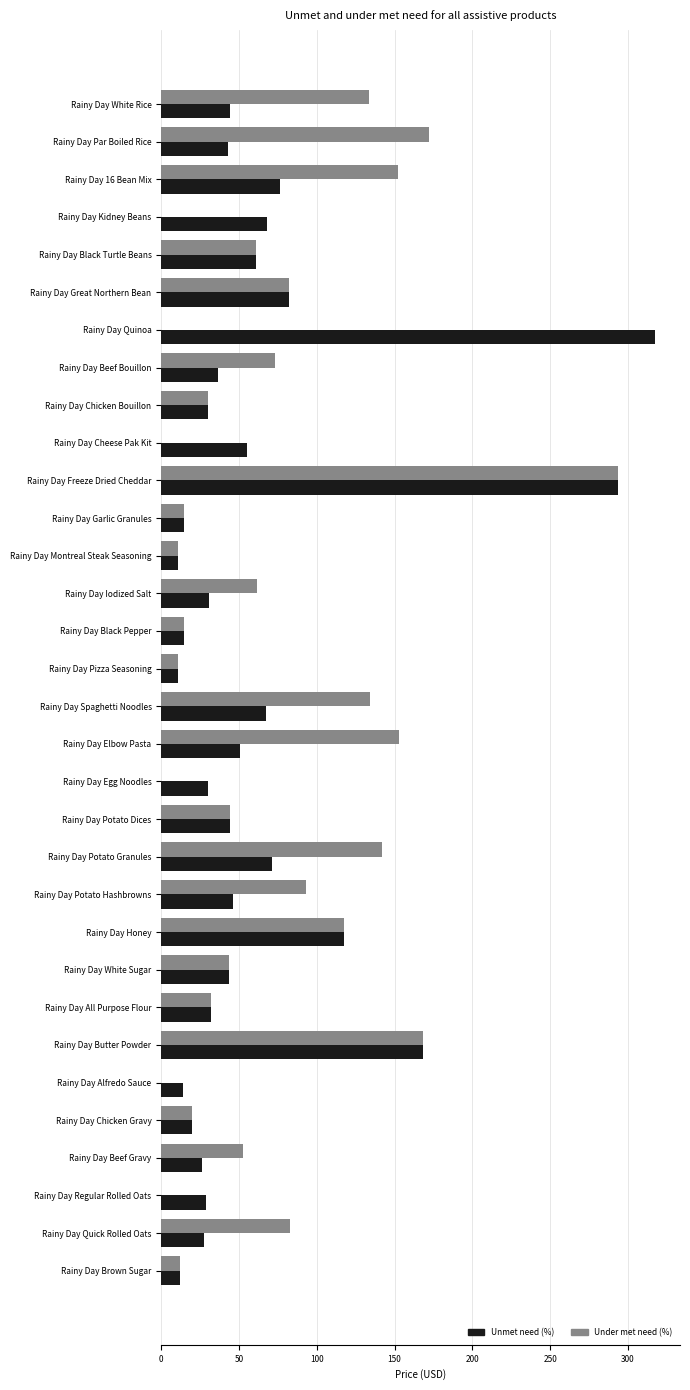

Which series has the widest spread of values?

Unmet need (%)